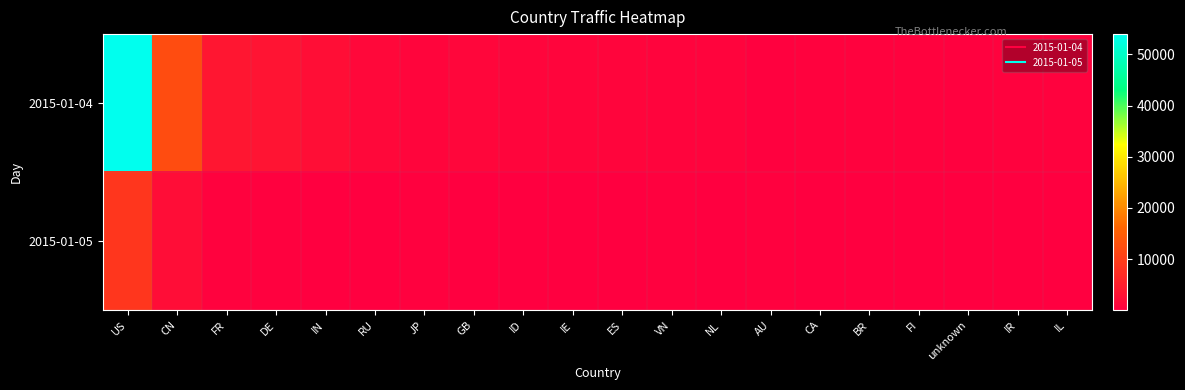

How many series are shown in this chart?

2